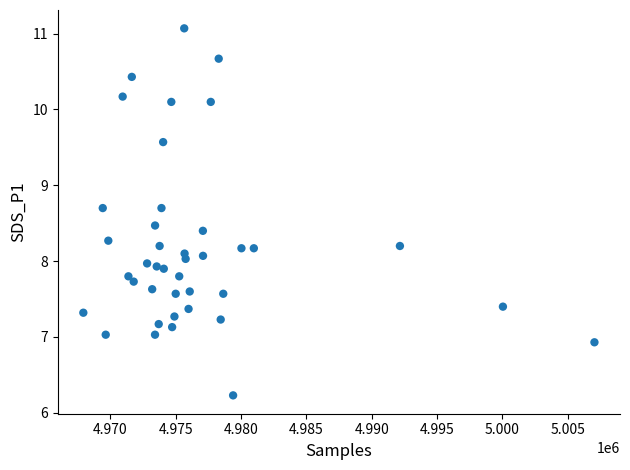

What is the range of X values (max minus min)?

39115.0